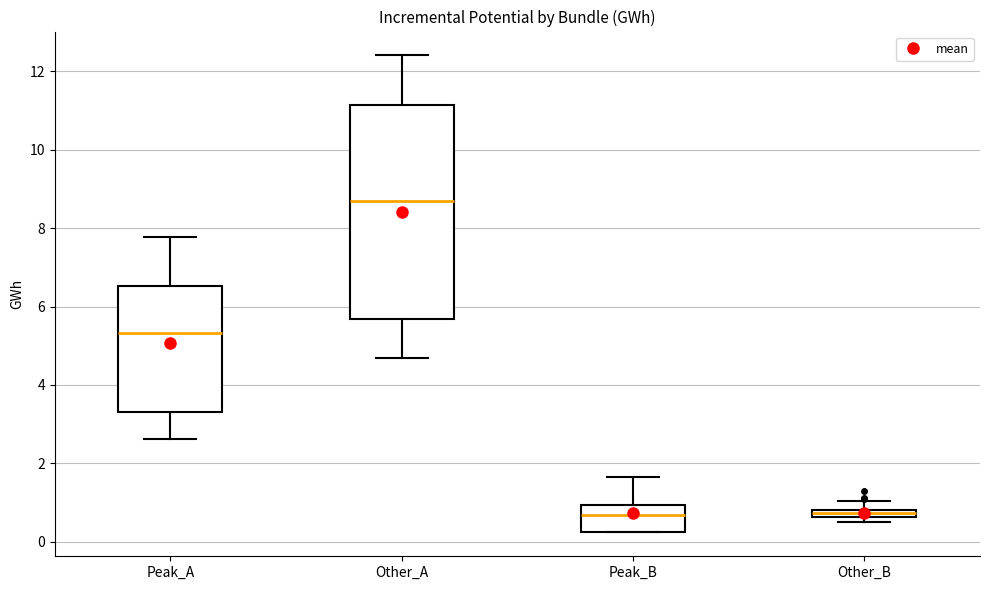

Which box is the tallest, from its lower edge to its upper edge?

Other_A